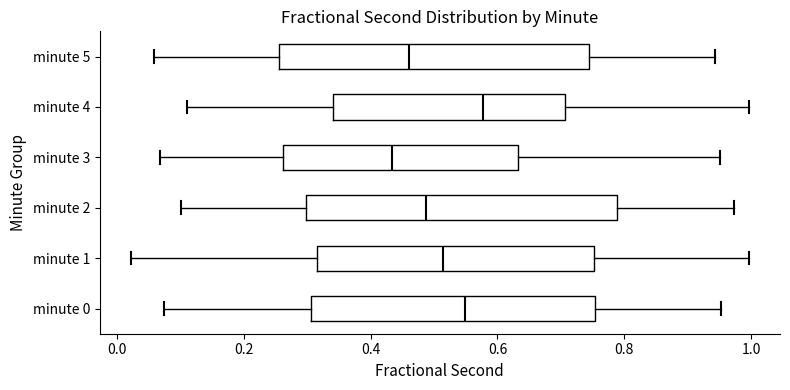

Reading bottom to top, read every box against the x-axis: the position of its median line, the range the box covers, and the ends of its whiskers. The values are not printed on the chart, so give them approximately, as read against the axis.

minute 0: median 0.54, box 0.30 to 0.76, whiskers 0.08 to 0.96
minute 1: median 0.52, box 0.32 to 0.76, whiskers 0.02 to 1.00
minute 2: median 0.48, box 0.30 to 0.78, whiskers 0.10 to 0.98
minute 3: median 0.44, box 0.26 to 0.64, whiskers 0.06 to 0.96
minute 4: median 0.58, box 0.34 to 0.70, whiskers 0.12 to 1.00
minute 5: median 0.46, box 0.26 to 0.74, whiskers 0.06 to 0.94